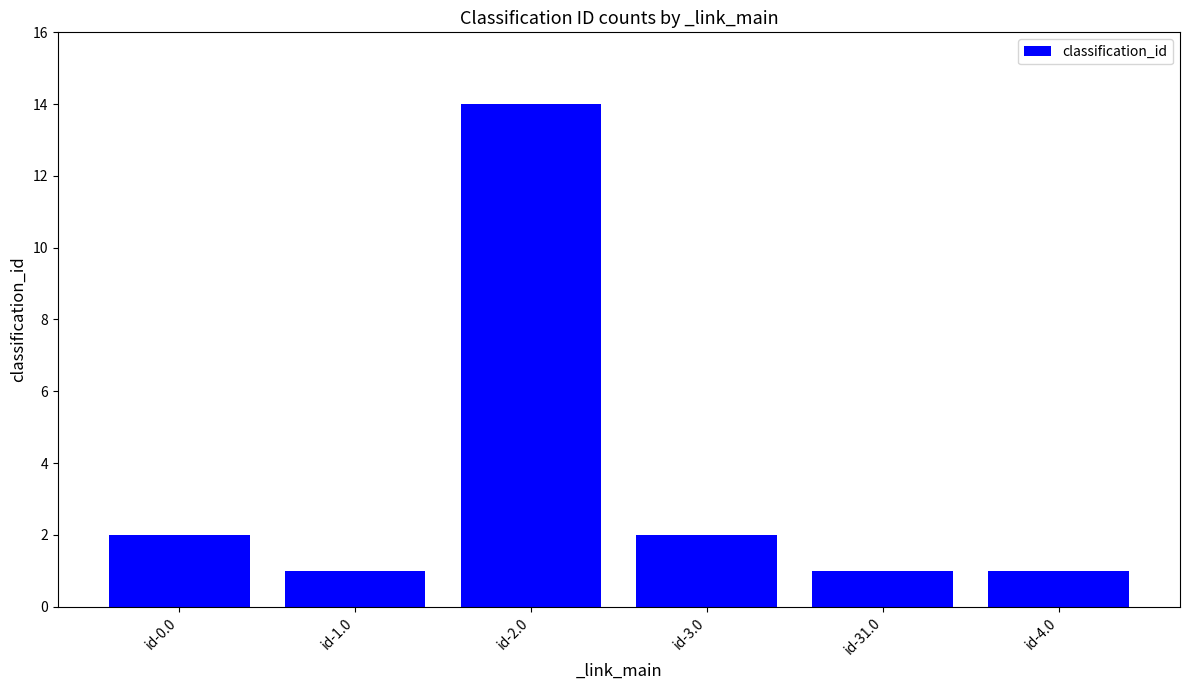

What is the change in value from id-3.0 to id-31.0?

-1